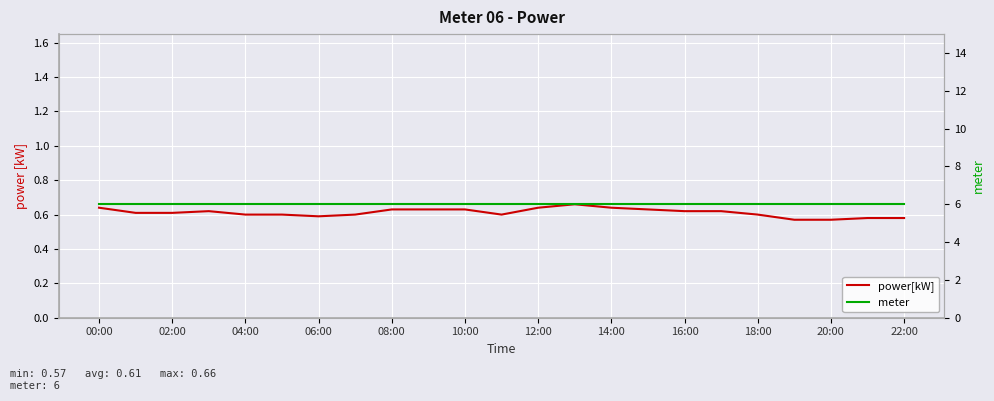

What are all the series names shown in the legend?

power[kW], meter